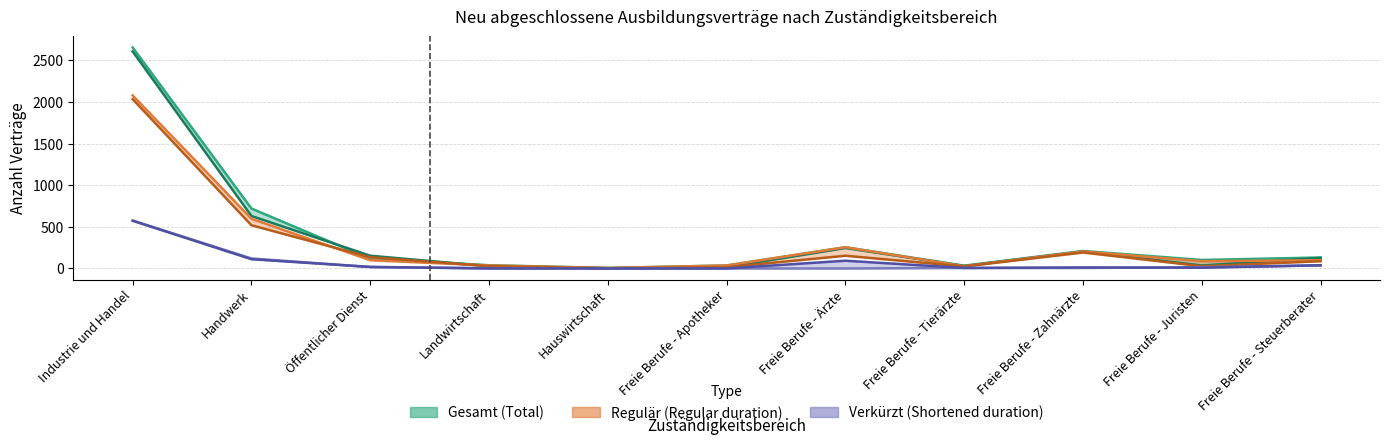

What is the difference between the maximum and minimum values in the Regulär 2024 series?

2073